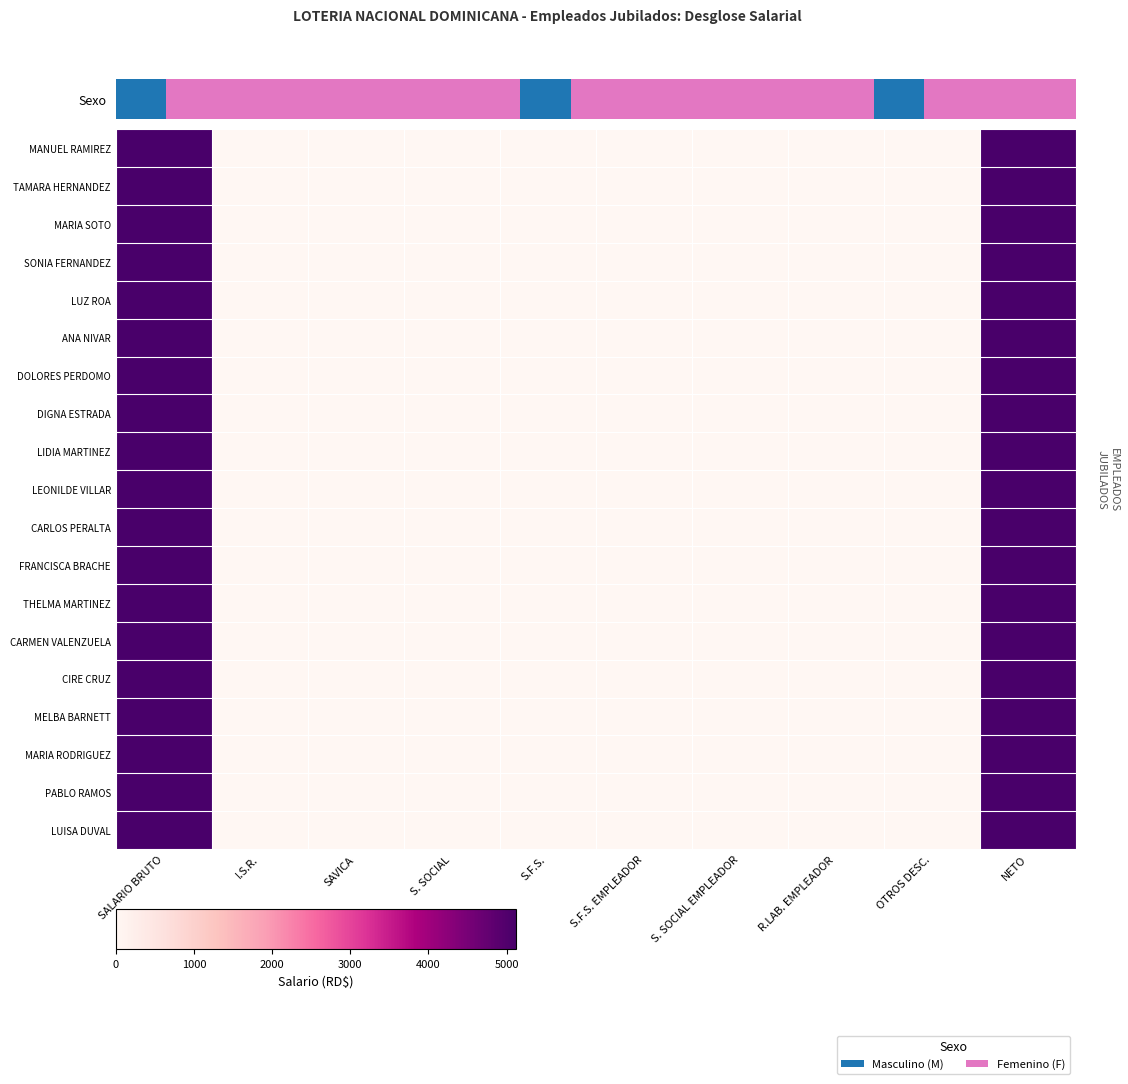

Reading left to right, extract all data points from this chart.

MANUEL ELIGIO CORDERO RAMIREZ: 5117.5	0.0	0.0	0.0	0.0	0.0	0.0	0.0	0.0	5117.5
TAMARA RAFAELA A. CHALJUB HERNANDEZ: 5117.5	0.0	0.0	0.0	0.0	0.0	0.0	0.0	0.0	5117.5
MARIA ESCOBAR SOTO: 5117.5	0.0	0.0	0.0	0.0	0.0	0.0	0.0	0.0	5117.5
SONIA I. GARCIA DE FERNANDEZ: 5117.5	0.0	0.0	0.0	0.0	0.0	0.0	0.0	0.0	5117.5
LUZ MARIA GARCIA ROA: 5117.5	0.0	0.0	0.0	0.0	0.0	0.0	0.0	0.0	5117.5
ANA I. GONZALEZ NIVAR: 5117.5	0.0	0.0	0.0	0.0	0.0	0.0	0.0	0.0	5117.5
DOLORES JOSEFINA PEREZ PERDOMO: 5117.5	0.0	0.0	0.0	0.0	0.0	0.0	0.0	0.0	5117.5
DIGNA TEJADA DE ESTRADA: 5117.5	0.0	0.0	0.0	0.0	0.0	0.0	0.0	0.0	5117.5
LIDIA ANTONIA NAUT DE MARTINEZ: 5117.5	0.0	0.0	0.0	0.0	0.0	0.0	0.0	0.0	5117.5
LEONILDE M. PARADAS DEL VILLAR: 5117.5	0.0	0.0	0.0	0.0	0.0	0.0	0.0	0.0	5117.5
CARLOS DIONISIO PERALTA: 5117.5	0.0	0.0	0.0	0.0	0.0	0.0	0.0	0.0	5117.5
FRANCISCA DULCE MARIA PERALTA BRACHE: 5117.5	0.0	0.0	0.0	0.0	0.0	0.0	0.0	0.0	5117.5
THELMA PINALES MARTINEZ: 5117.5	0.0	0.0	0.0	0.0	0.0	0.0	0.0	0.0	5117.5
CARMEN VENECIA VALENZUELA: 5117.5	0.0	0.0	0.0	0.0	0.0	0.0	0.0	0.0	5117.5
CIRE HAYDE PUMAROL DE LA CRUZ: 5117.5	0.0	0.0	0.0	0.0	0.0	0.0	0.0	0.0	5117.5
MELBA A. RIVAS DE BARNETT: 5117.5	0.0	0.0	0.0	0.0	0.0	0.0	0.0	0.0	5117.5
MARIA ANT. ROSARIO RODRIGUEZ: 5117.5	0.0	0.0	0.0	0.0	0.0	0.0	0.0	0.0	5117.5
PABLO ANTONIO RAMOS: 5117.5	0.0	0.0	0.0	0.0	0.0	0.0	0.0	0.0	5117.5
LUISA TAVERAS DE DUVAL: 5117.5	0.0	0.0	0.0	0.0	0.0	0.0	0.0	0.0	5117.5